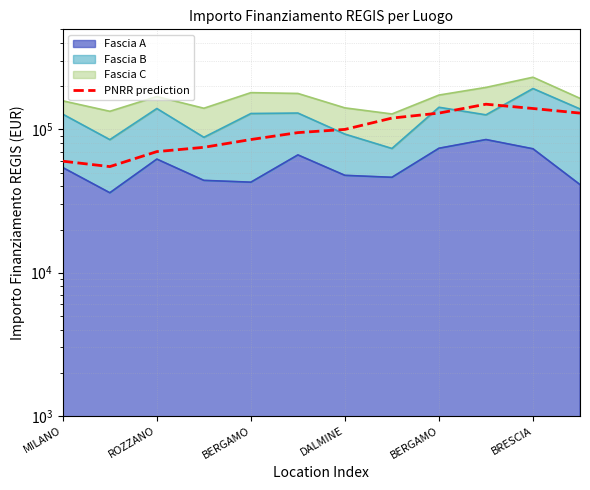

The chart shows a value of 60000 at MILANO. True or false?

True